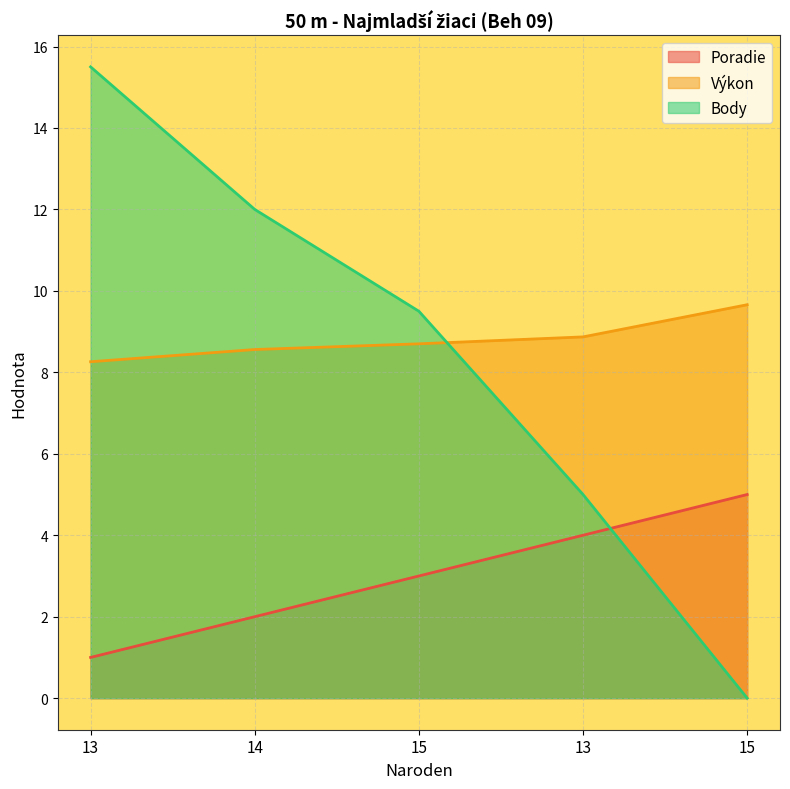

What is the lowest value of the Výkon series?

8.3